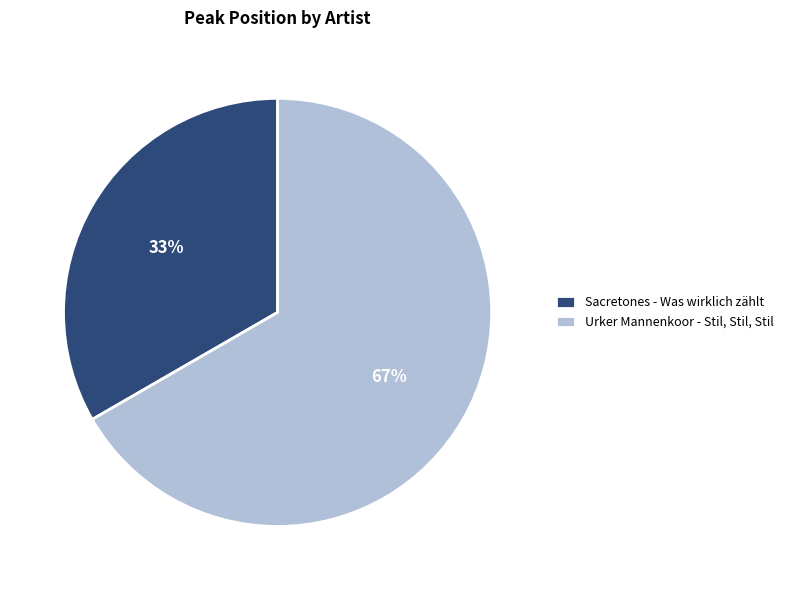

Is it true that Urker Mannenkoor - Stil, Stil, Stil is 67% of the pie?

True